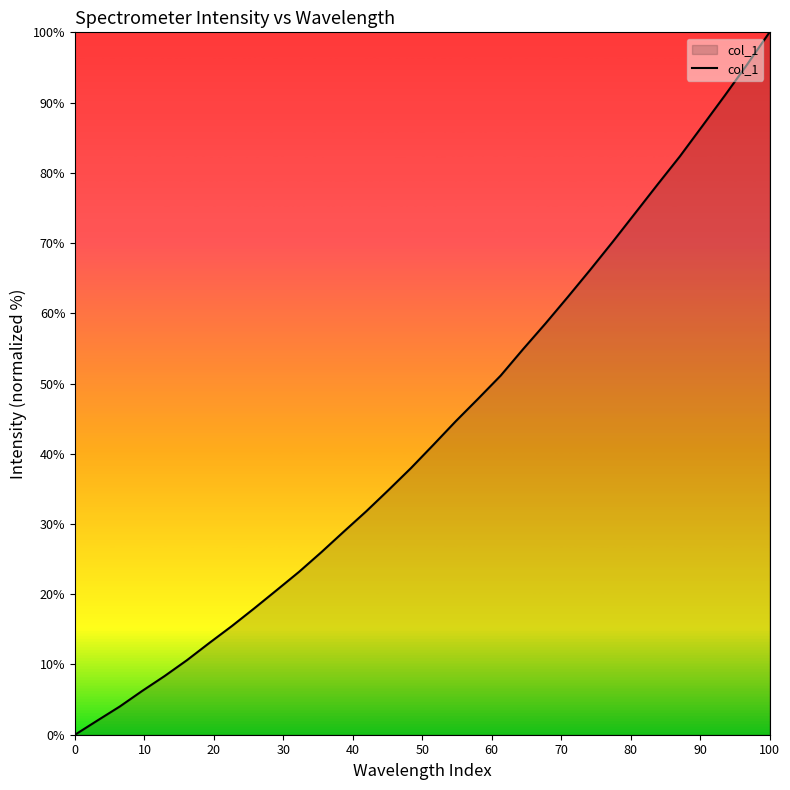

What is the greatest value displayed?

100.0